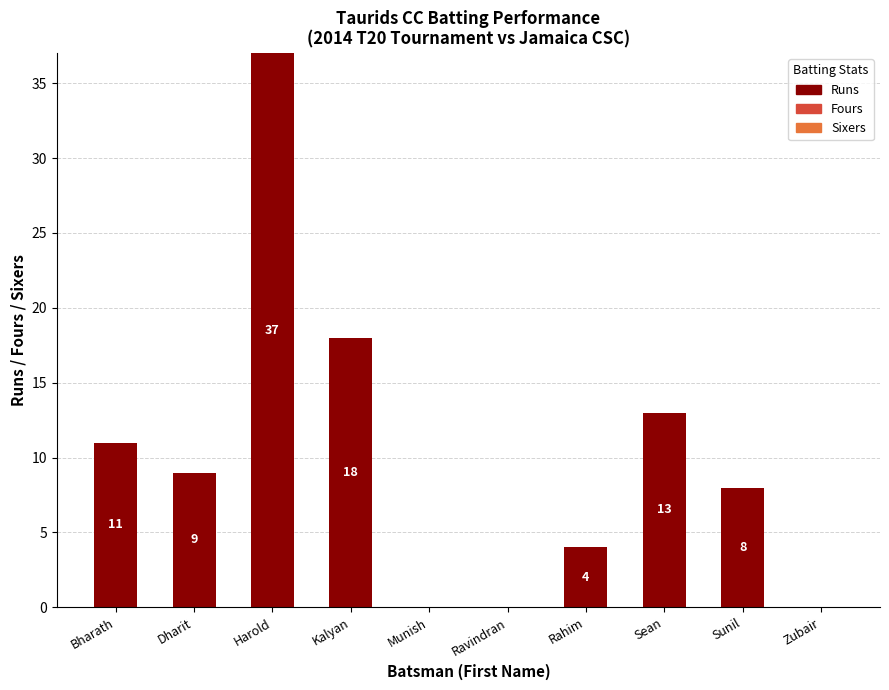

Count the number of data series in this chart.

1